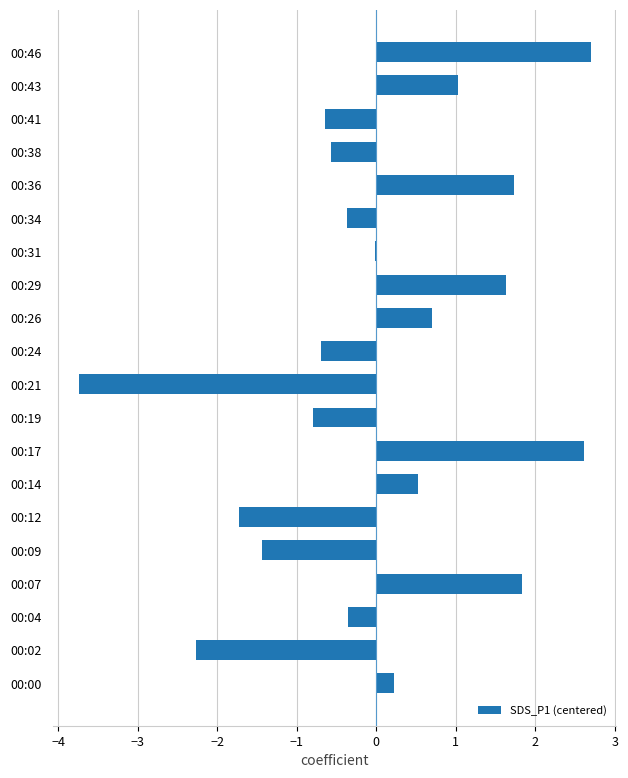

What is the change in value from 00:00 to 00:07?

+1.6